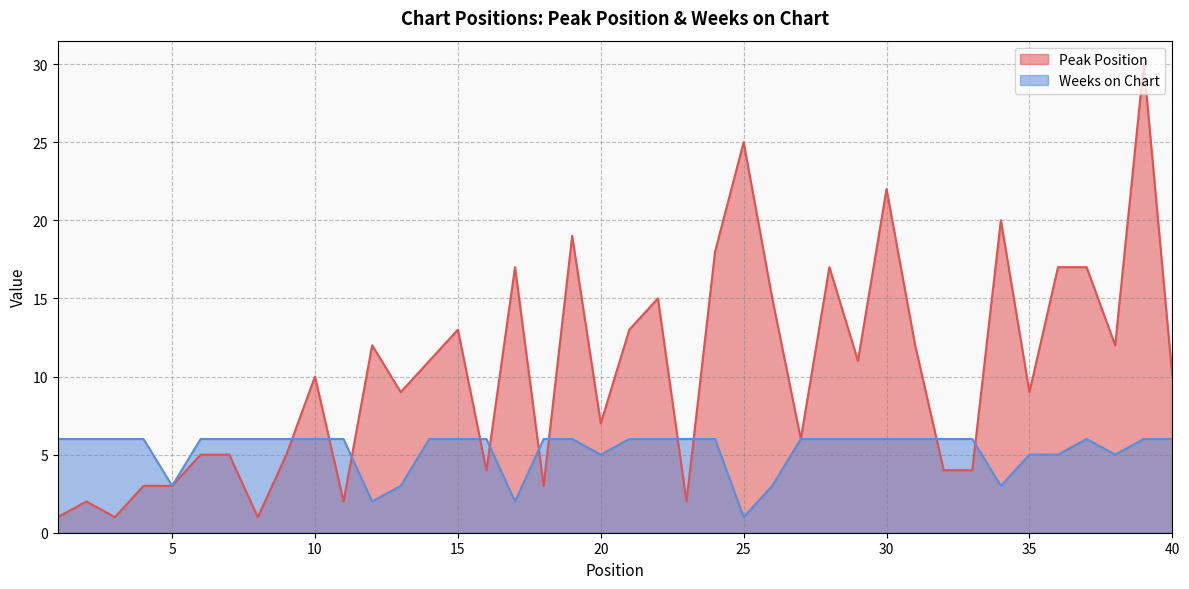

How many lines are shown in the chart?

2